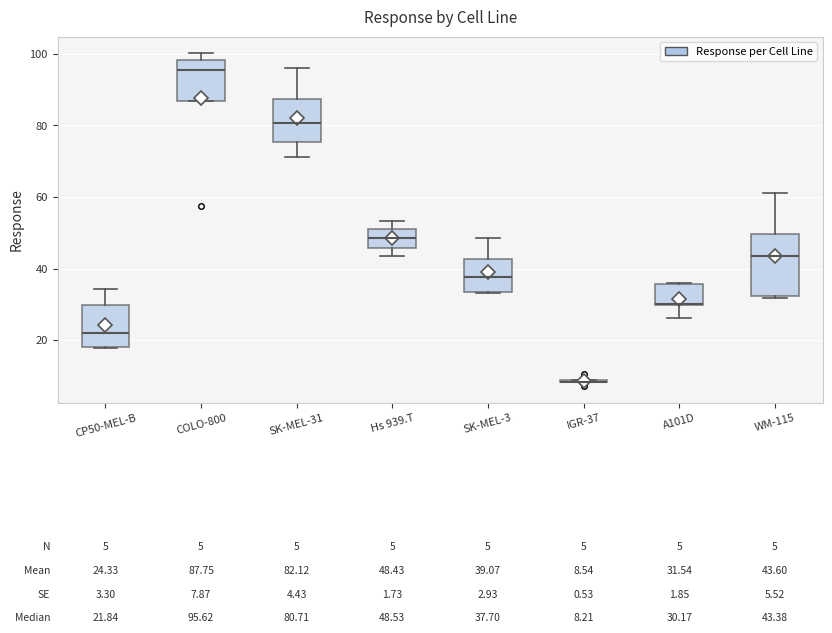

Which box is the tallest, from its lower edge to its upper edge?

WM-115